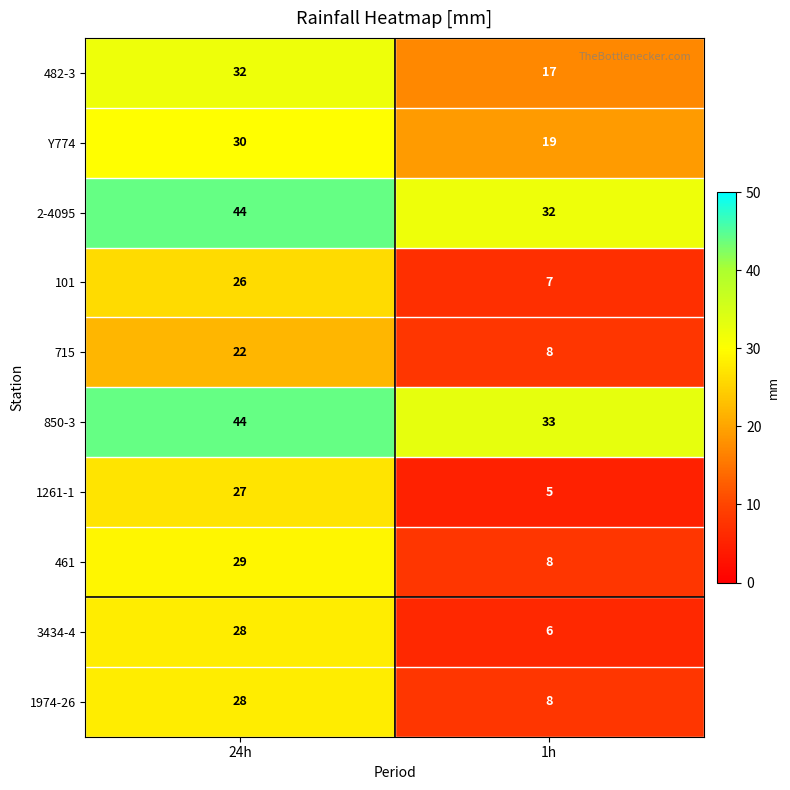

Is the value of Y774 at 1h greater than the value of 850-3 at 1h?

No